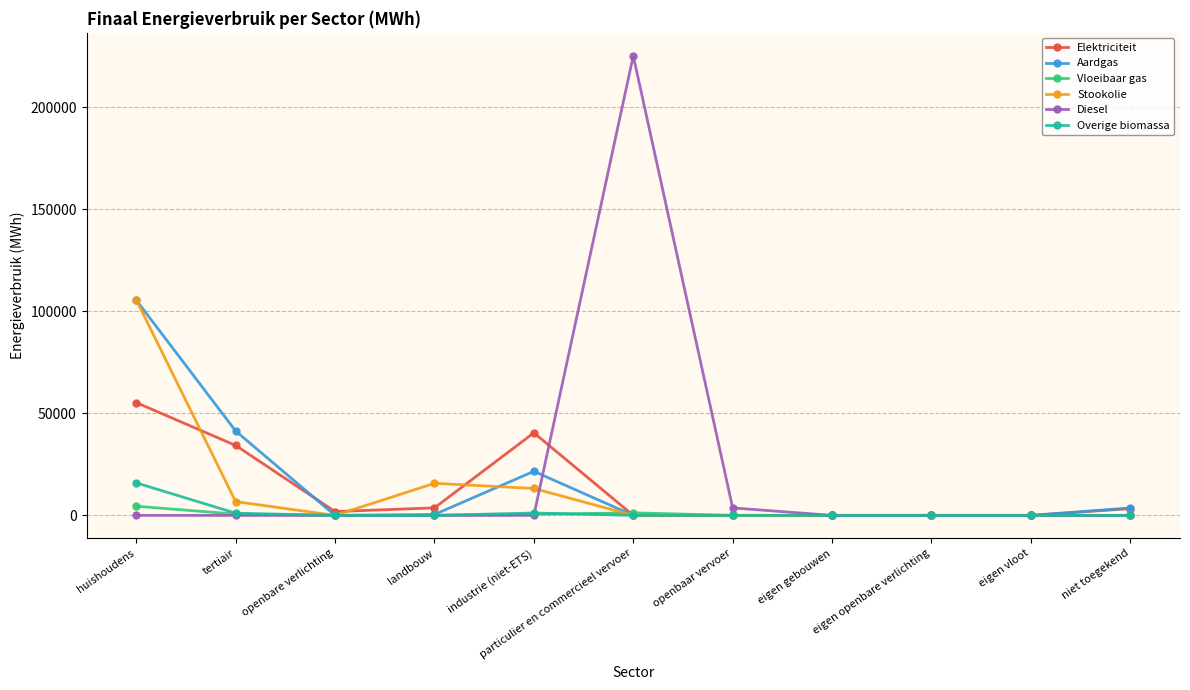

How many data points does each series have?

11